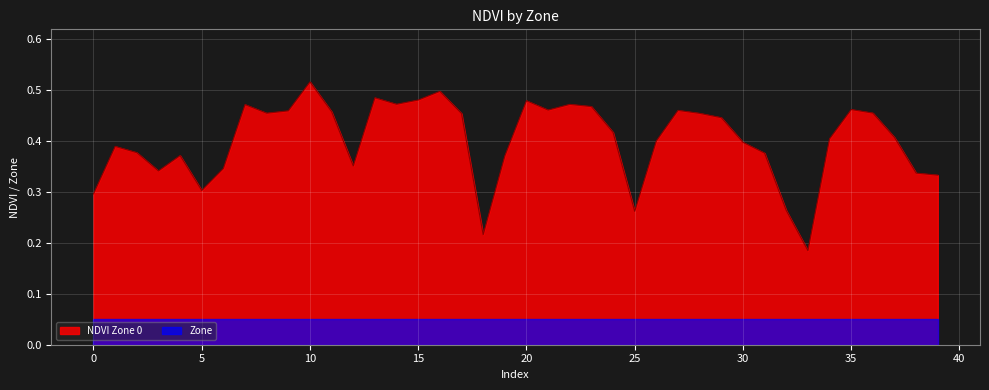

Rank the categories by value from lowest to highest.

33, 18, 25, 32, 0, 5, 39, 38, 3, 6, 12, 19, 4, 31, 2, 1, 30, 26, 34, 37, 24, 29, 17, 28, 8, 36, 11, 9, 27, 21, 35, 23, 7, 22, 14, 20, 15, 13, 16, 10